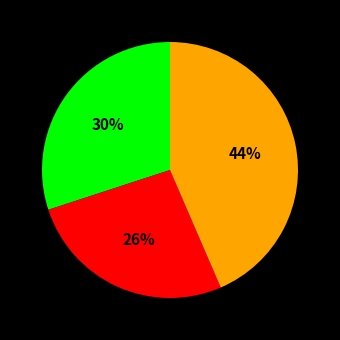

To the nearest percent, what is the average slice percentage?

33%